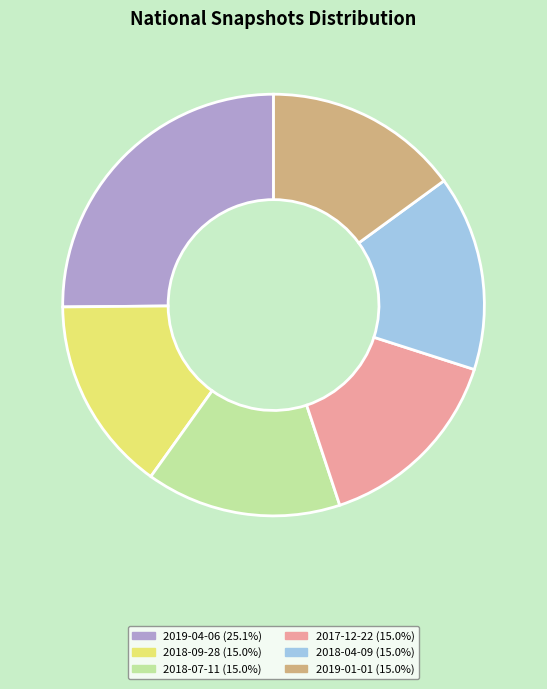

Between 2019-04-06 and 2018-09-28, which is larger?

2019-04-06